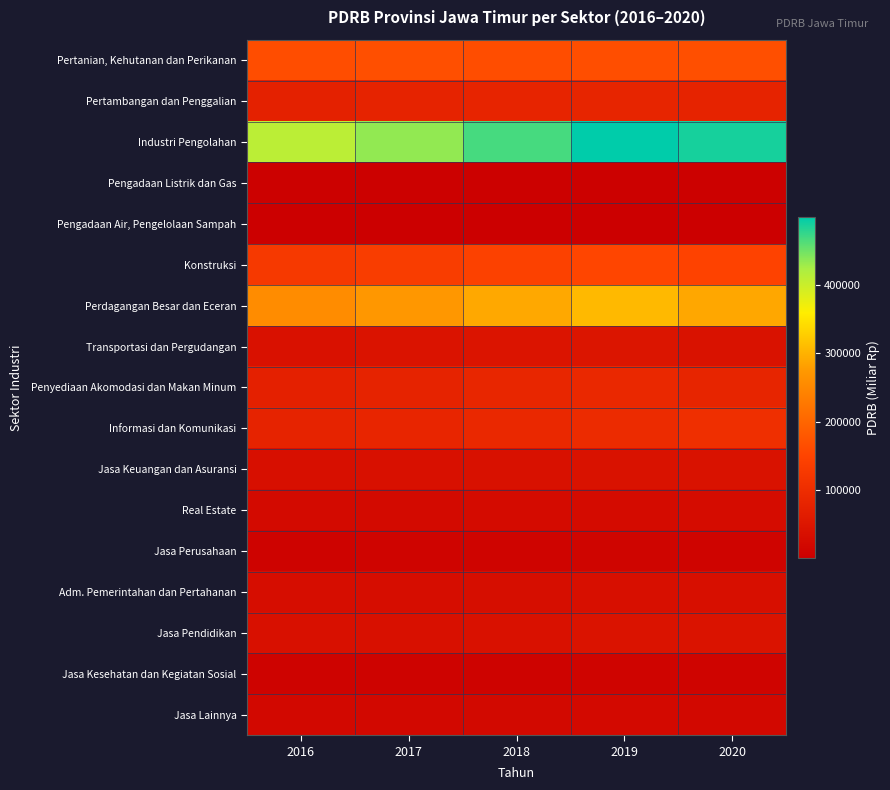

At which category does the chart reach its minimum across all series?

2016